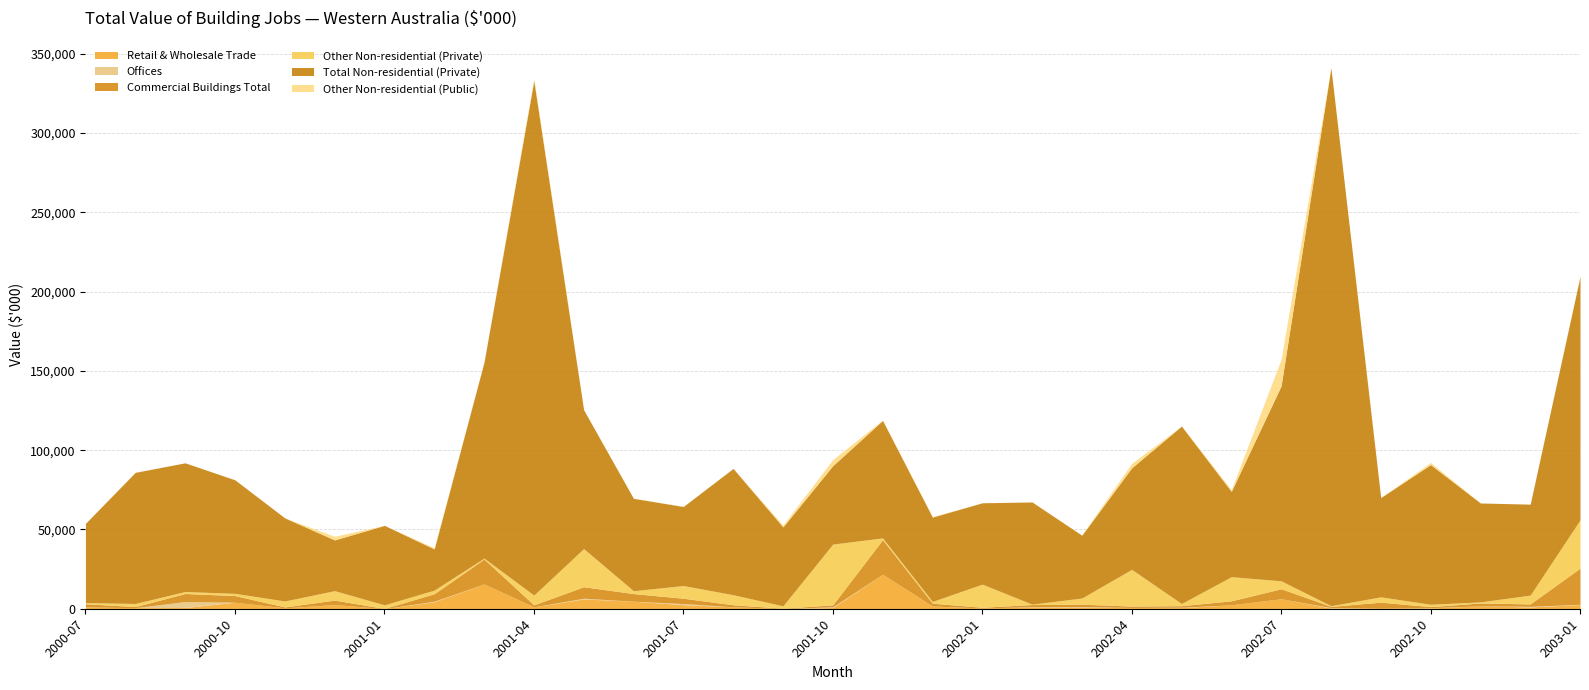

Which series has the largest total across all categories?

Total Non-residential (Private)